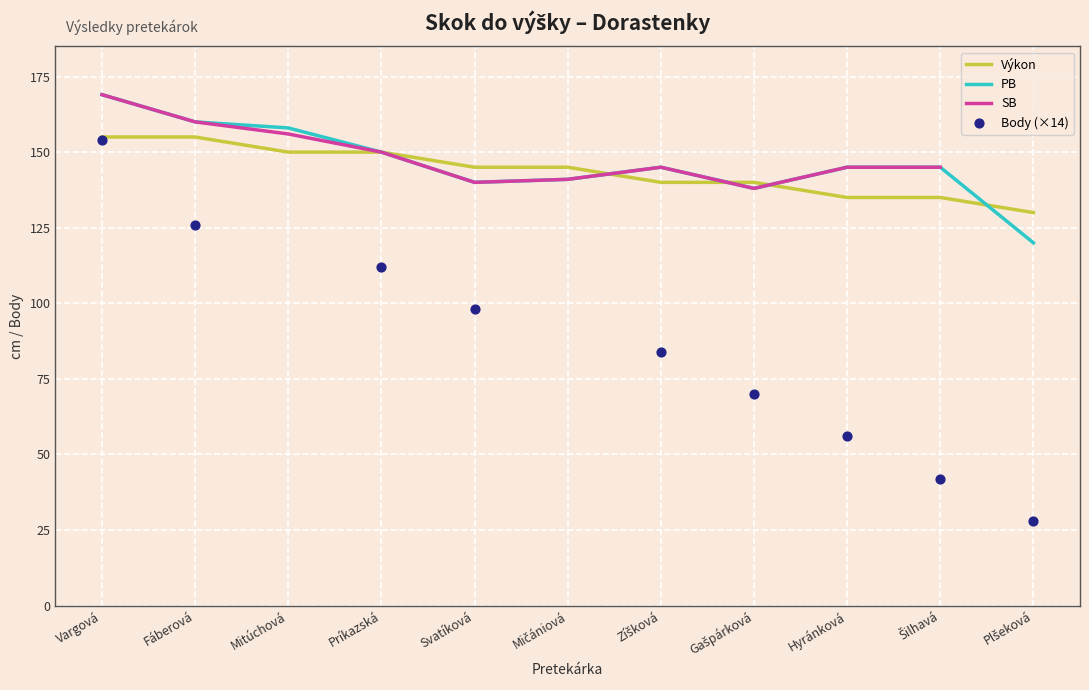

At how many categories does at least one series exceed 62?

11